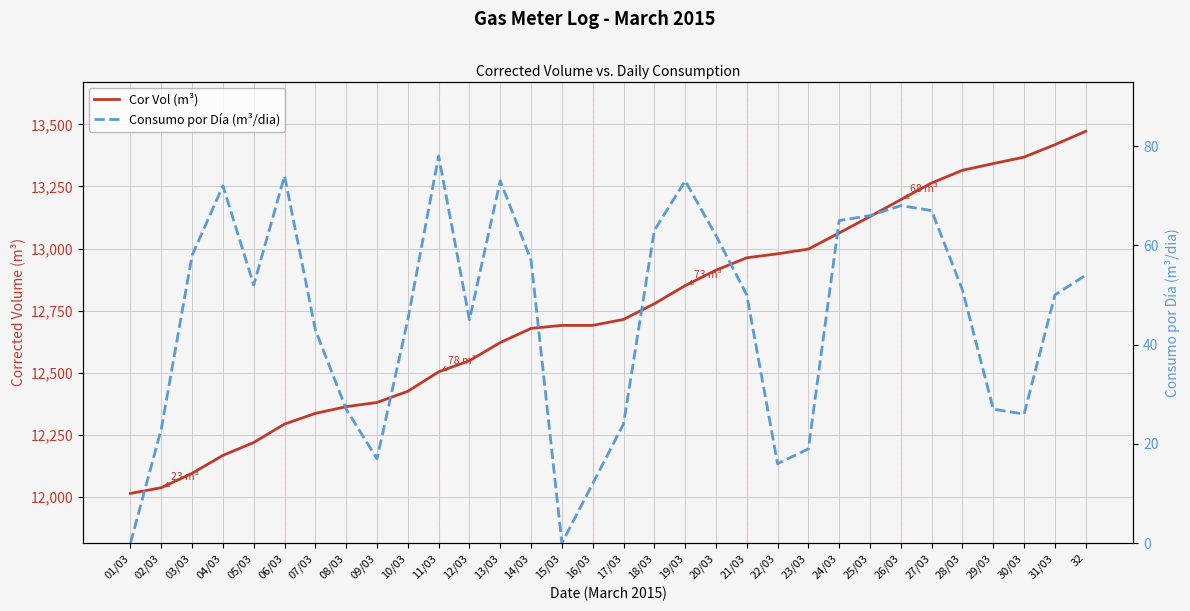

Rank the series by their average value, from lowest to highest.

Consumo por Día (m³/dia), Cor Vol (m³)